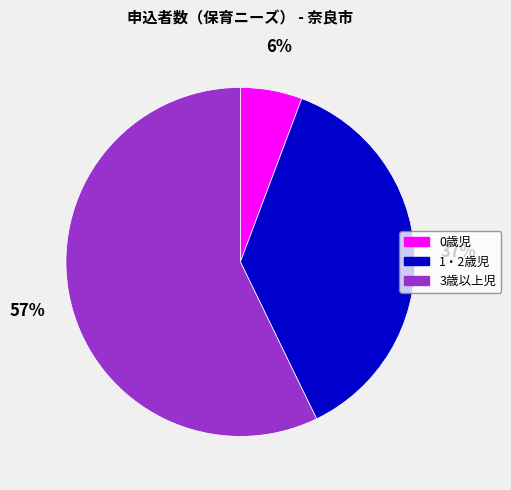

The 0歳児 slice represents 1% of the pie. True or false?

False